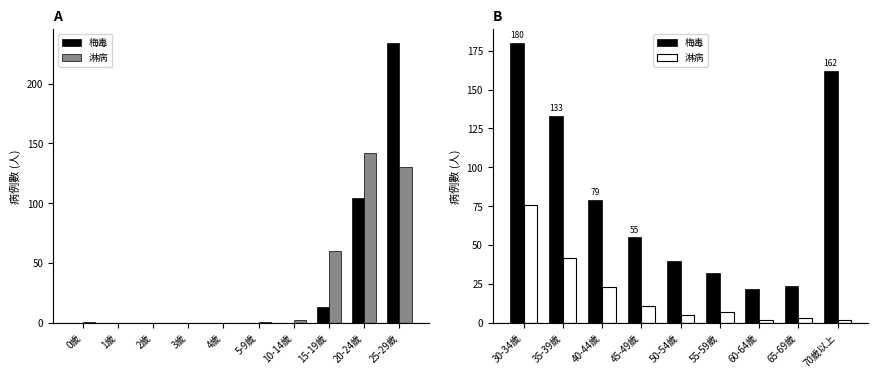

Which series has the largest total across all categories?

梅毒